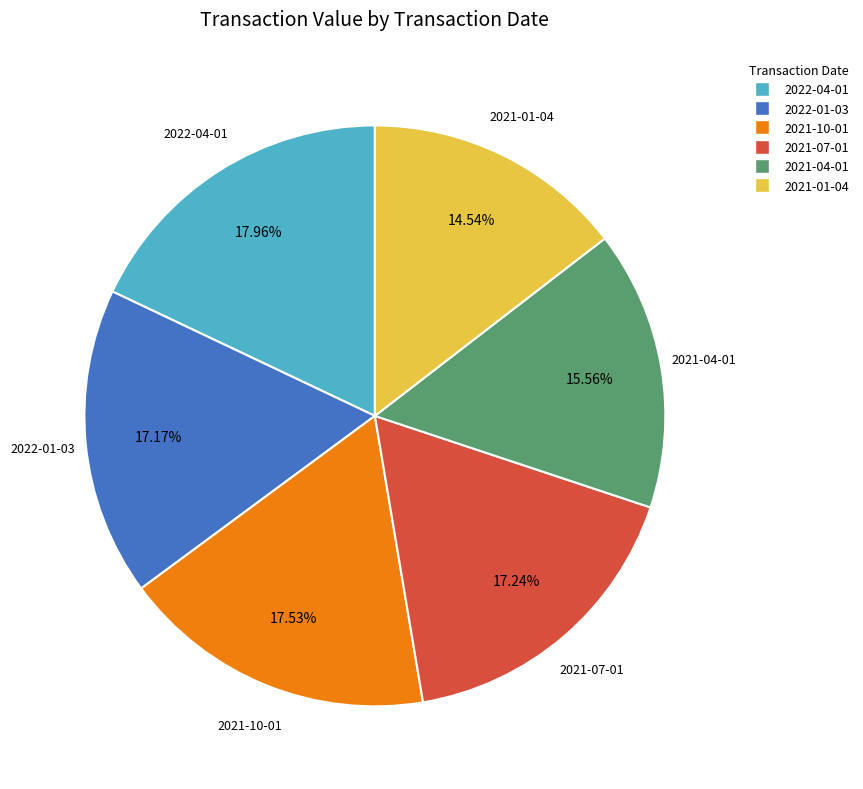

How many slices are in this pie chart?

6